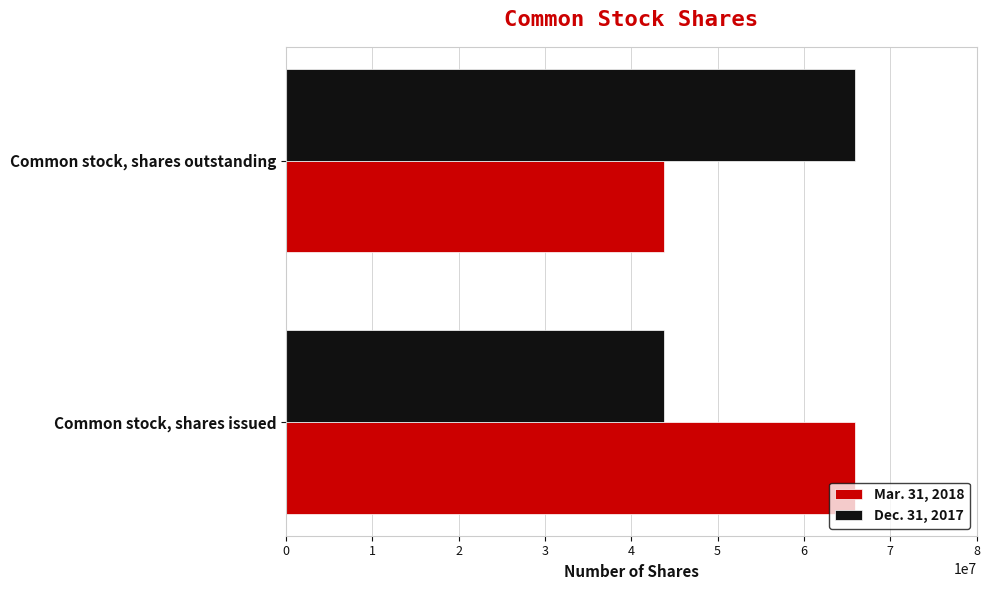

List the labels in order of Mar. 31, 2018 value, smallest first.

Common stock, shares outstanding, Common stock, shares issued